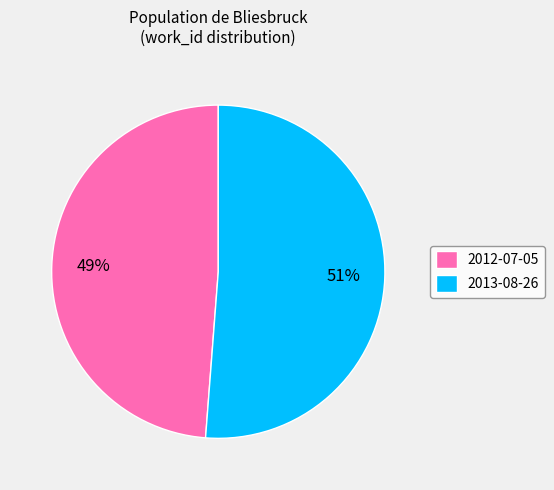

The 2013-08-26 slice represents 36% of the pie. True or false?

False